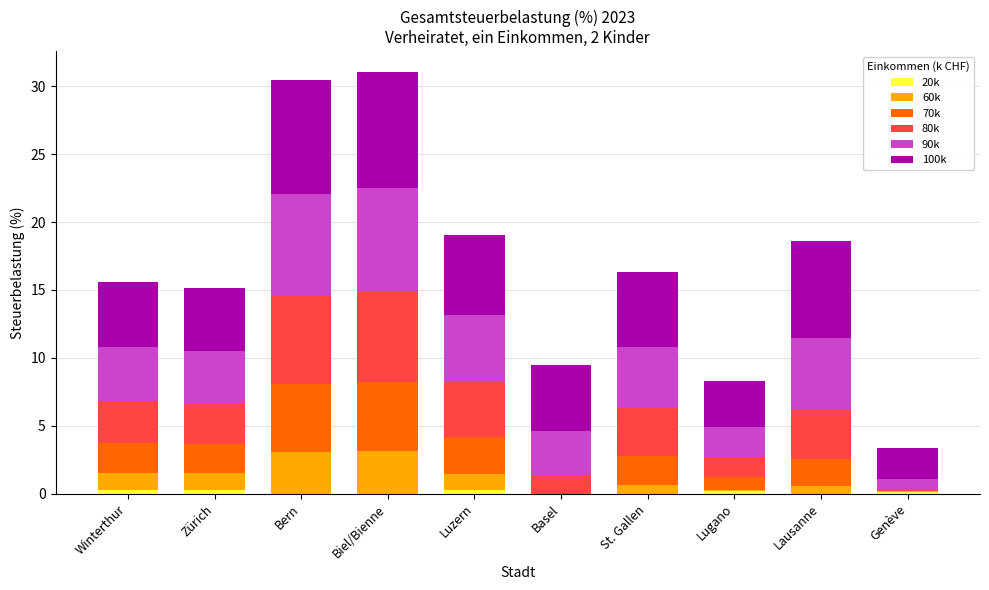

What is the total value across all series at Biel/Bienne?

31.0